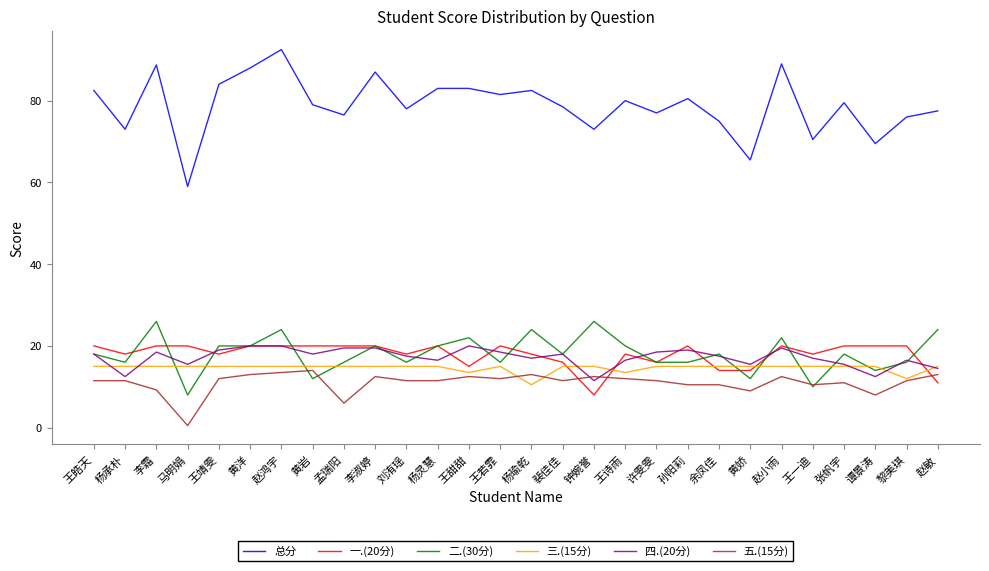

What is the total value across all series at 谭景涛?

139.0